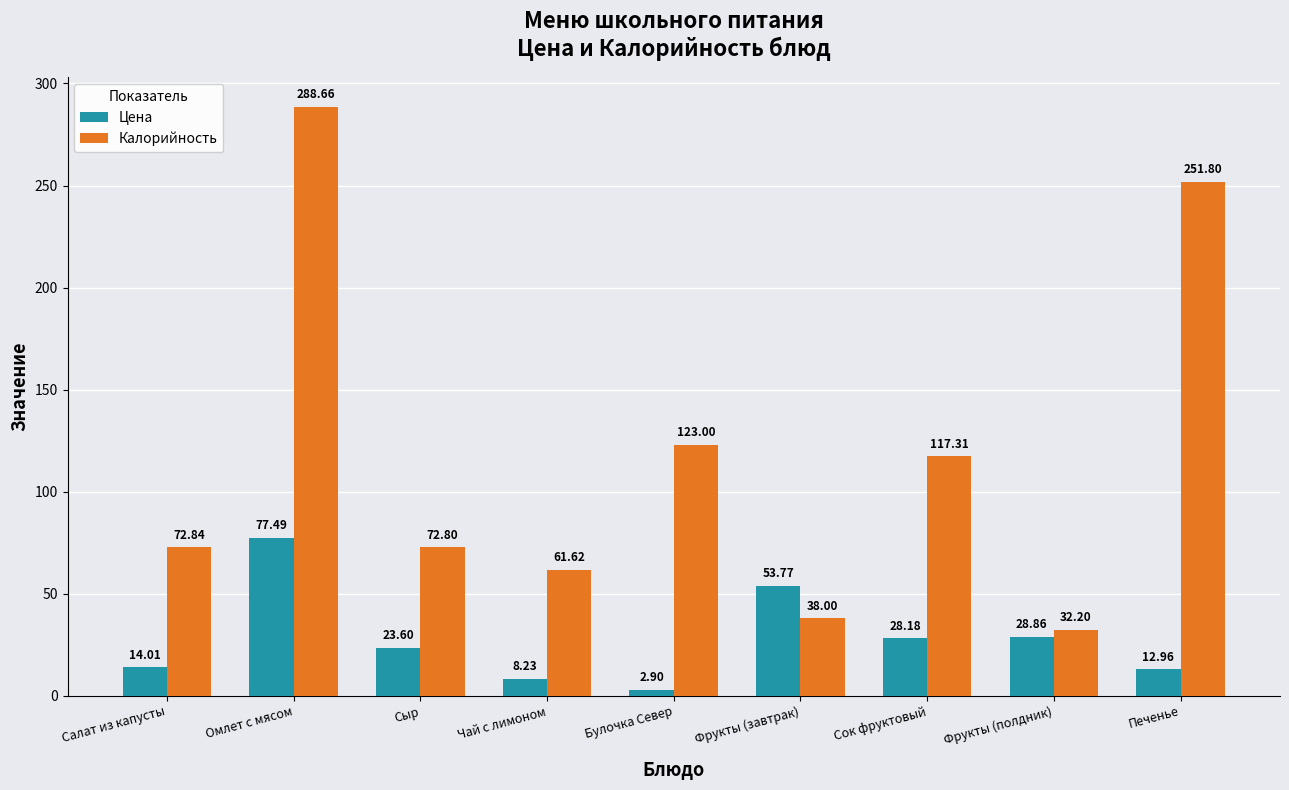

List the series in order of their peak value, lowest first.

Цена, Калорийность